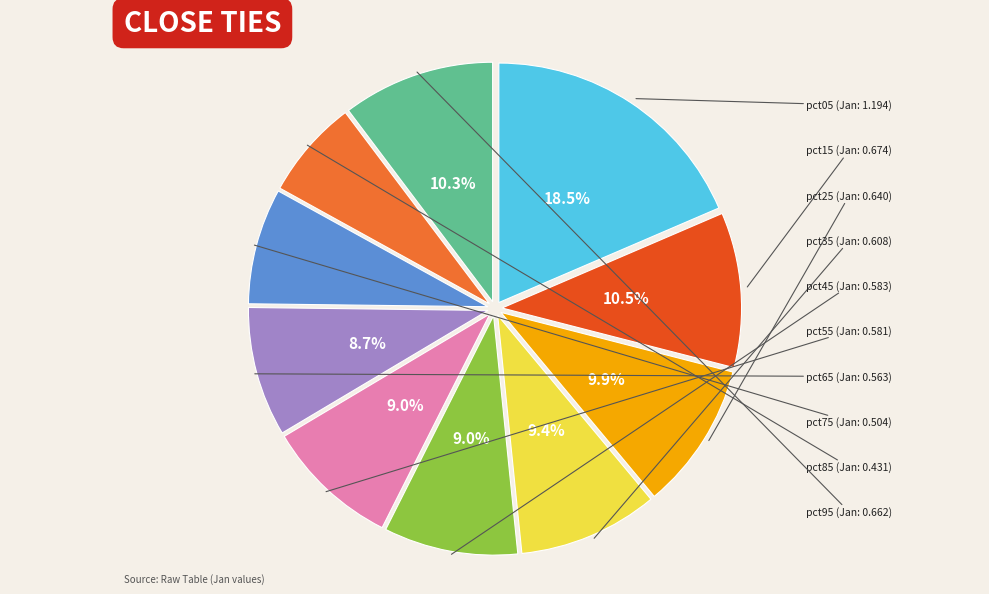

To the nearest percent, what is the difference between the largest and smallest slice percentages?

12%